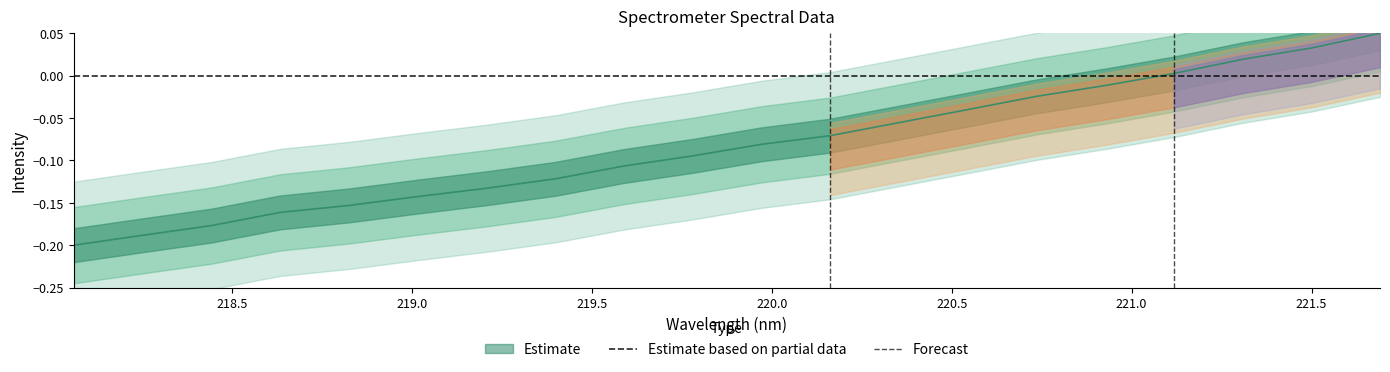

True or false: the data shows -0.1 at 219.3979.

True